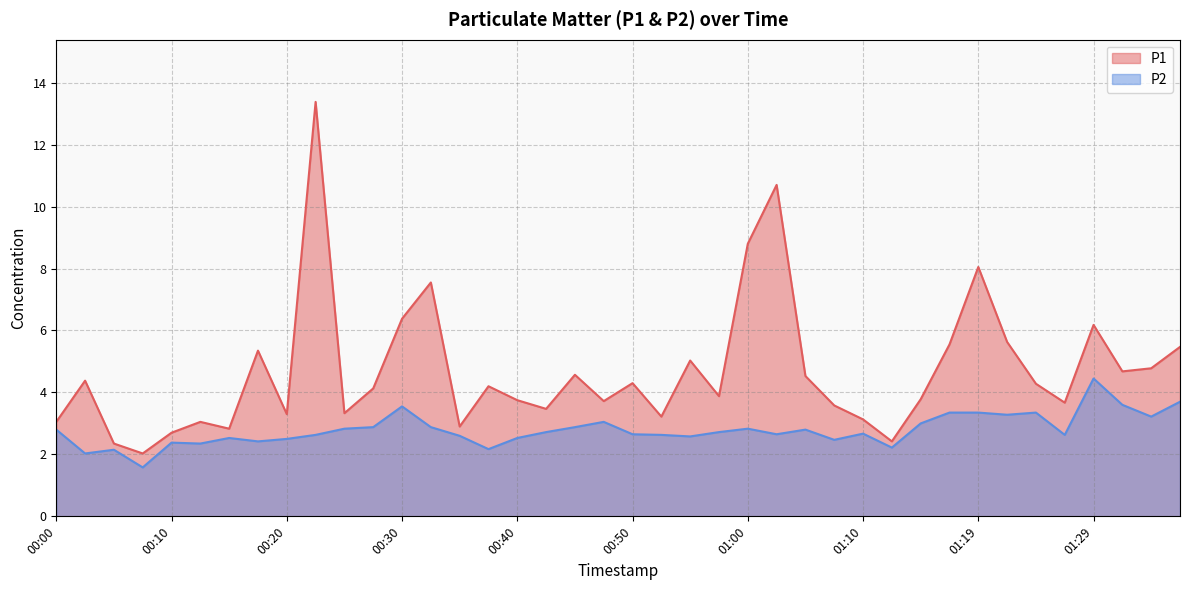

Reading left to right, extract all data points from this chart.

P1: 3.0	4.4	2.4	2.0	2.7	3.0	2.8	5.3	3.3	13.4	3.3	4.1	6.4	7.5	2.9	4.2	3.8	3.5	4.6	3.7	4.3	3.2	5.0	3.9	8.8	10.7	4.5	3.6	3.1	2.4	3.8	5.5	8.1	5.6	4.3	3.7	6.2	4.7	4.8	5.5
P2: 2.8	2.0	2.1	1.6	2.4	2.4	2.5	2.4	2.5	2.6	2.8	2.9	3.5	2.9	2.6	2.2	2.5	2.7	2.9	3.0	2.6	2.6	2.6	2.7	2.8	2.6	2.8	2.5	2.7	2.2	3.0	3.4	3.4	3.3	3.4	2.6	4.5	3.6	3.2	3.7